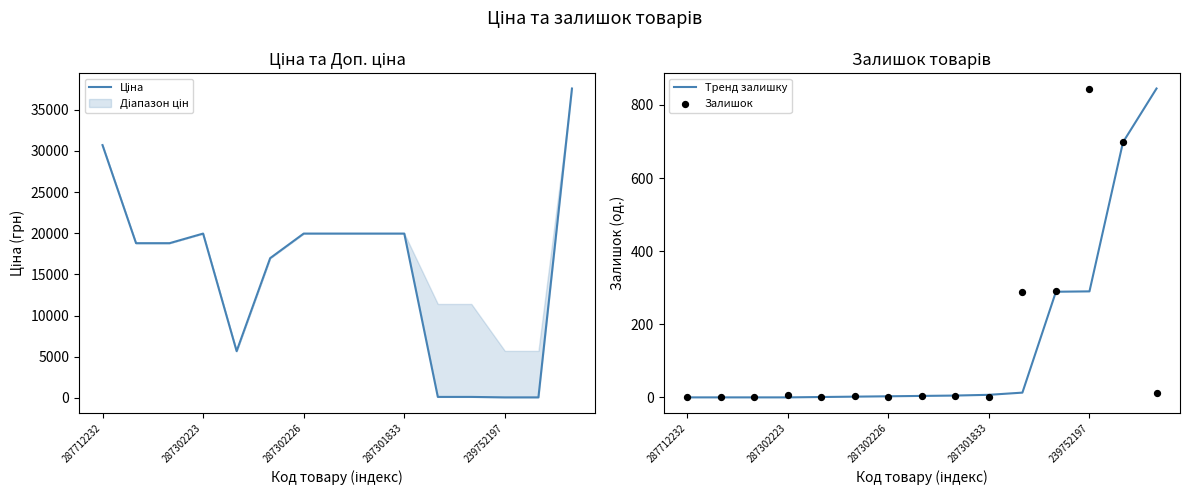

Which series reaches the maximum Y coordinate?

Ціна